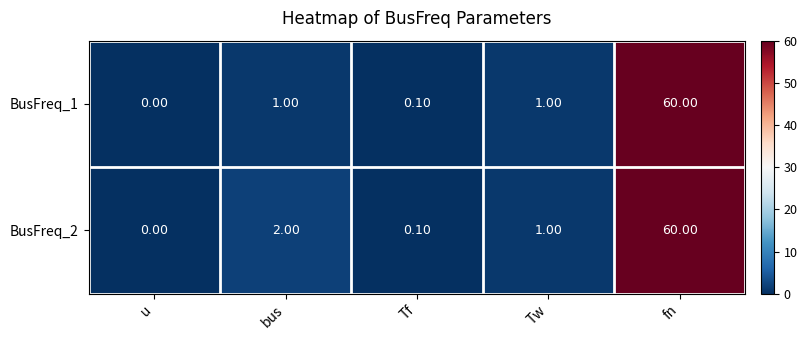

How many values in the BusFreq_2 series are below 1?

2